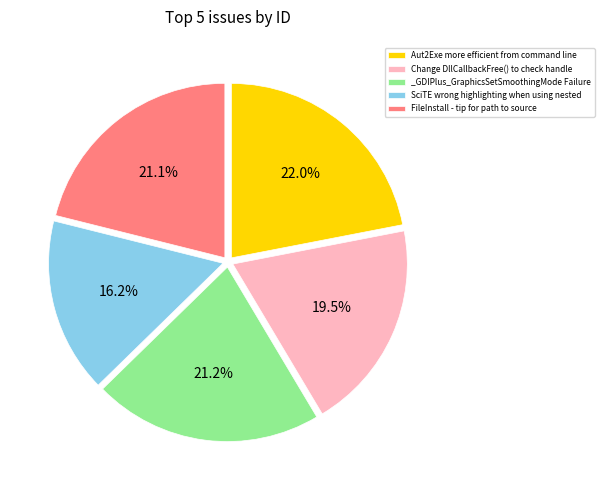

What portion of the pie excludes FileInstall - tip for path to source?

78.9%